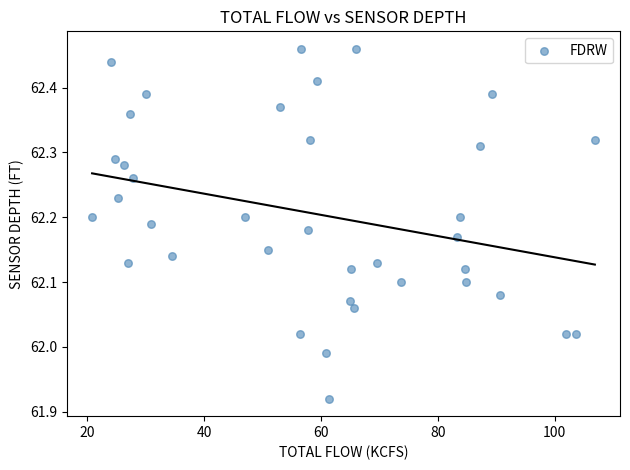

What is the range of Y values (max minus min)?

0.5